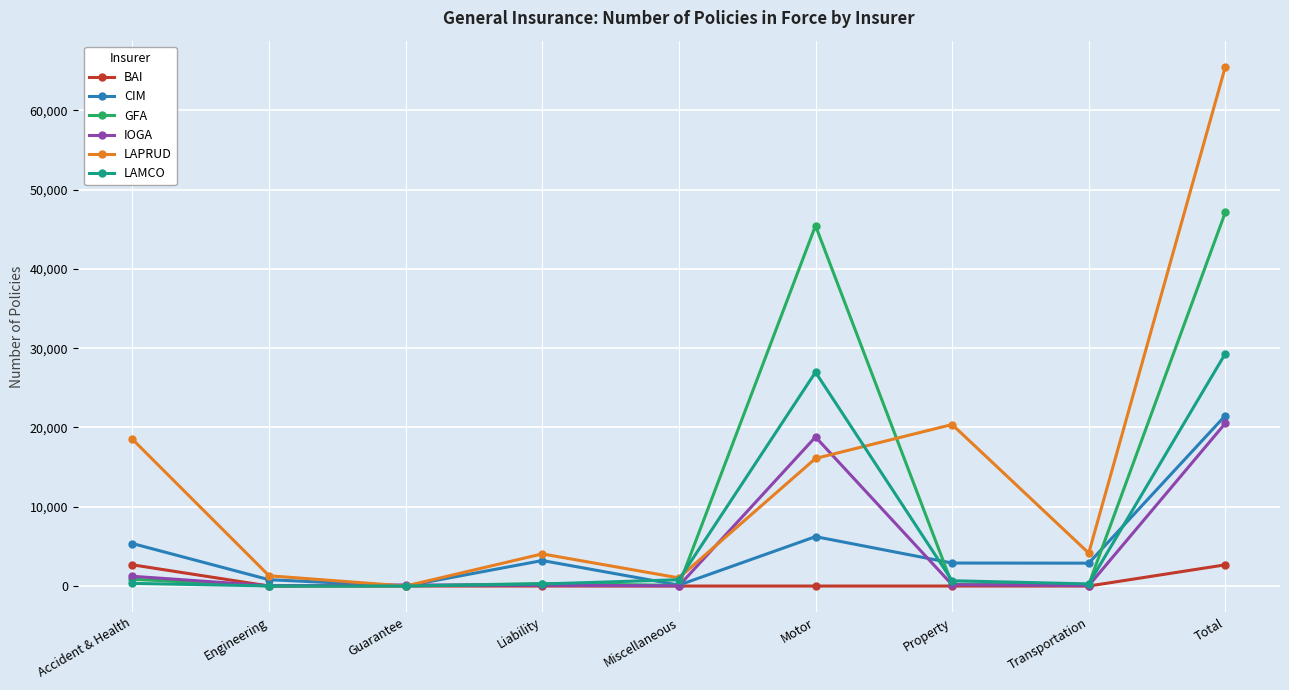

What value does the GFA series have at Miscellaneous, to the nearest 100?

100